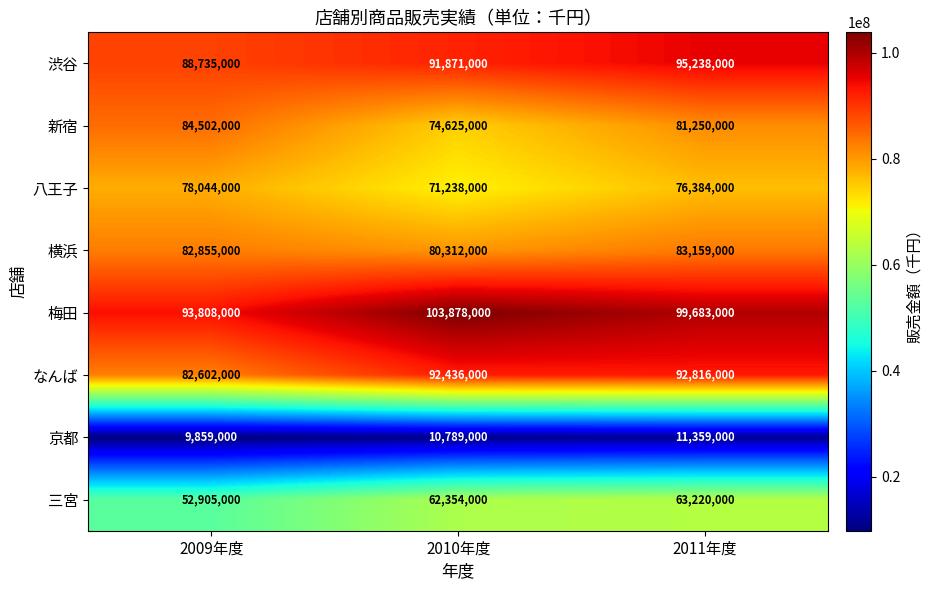

Reading right to left, transcribe all the data shown in this chart.

渋谷: 95238000	91871000	88735000
新宿: 81250000	74625000	84502000
八王子: 76384000	71238000	78044000
横浜: 83159000	80312000	82855000
梅田: 99683000	103878000	93808000
なんば: 92816000	92436000	82602000
京都: 11359000	10789000	9859000
三宮: 63220000	62354000	52905000